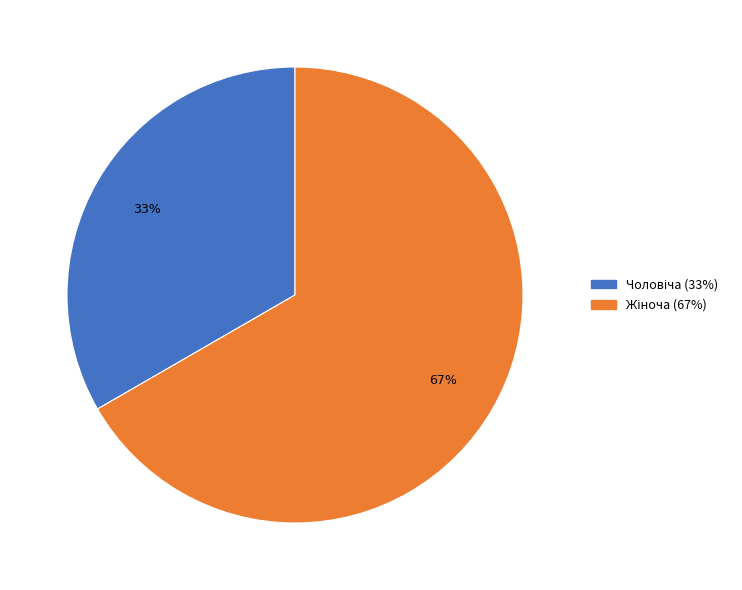

To the nearest percent, what is the average slice percentage?

50%